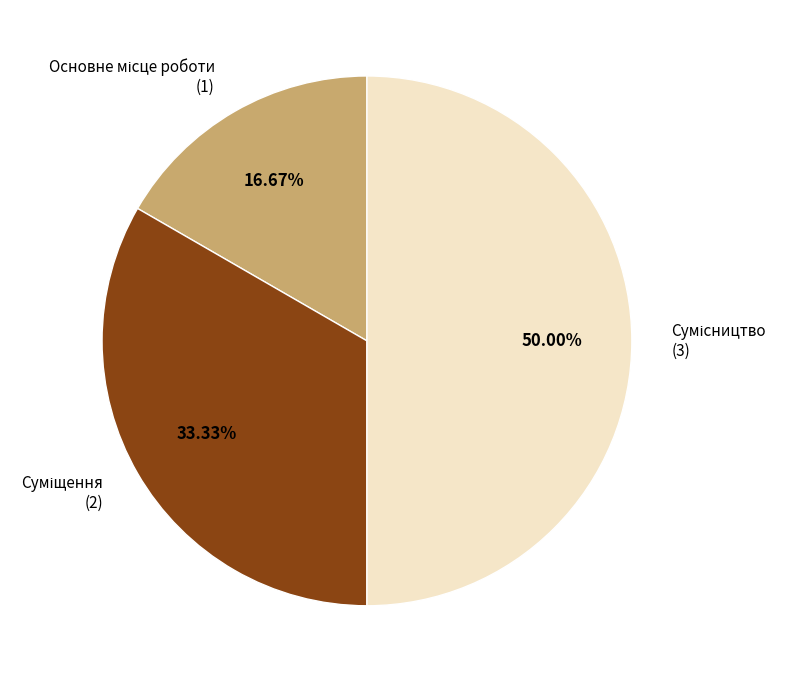

Is the sum of Основне місце роботи and Суміщення greater than half?

No